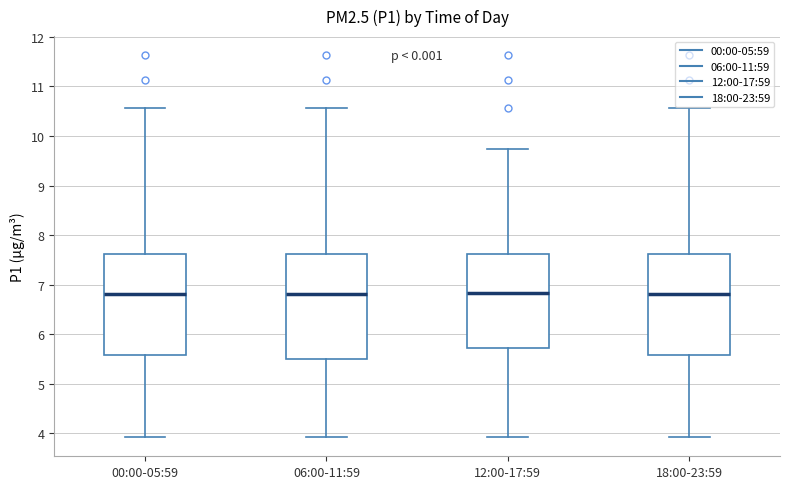

Reading left to right, read every box against the y-axis: the position of its median line, the range the box covers, and the ends of its whiskers. The values are not printed on the chart, so give them approximately, as read against the axis.

00:00-05:59: median 6.8, box 5.6 to 7.6, whiskers 3.9 to 10.6
06:00-11:59: median 6.8, box 5.5 to 7.6, whiskers 3.9 to 10.6
12:00-17:59: median 6.8, box 5.7 to 7.6, whiskers 3.9 to 9.7
18:00-23:59: median 6.8, box 5.6 to 7.6, whiskers 3.9 to 10.6